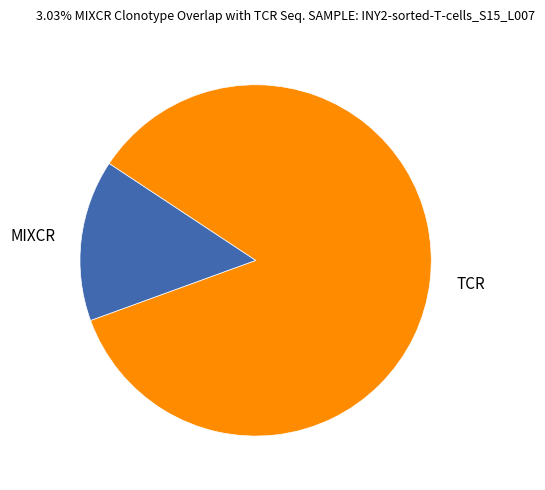

Combined, do TCR and MIXCR account for over 50%?

Yes